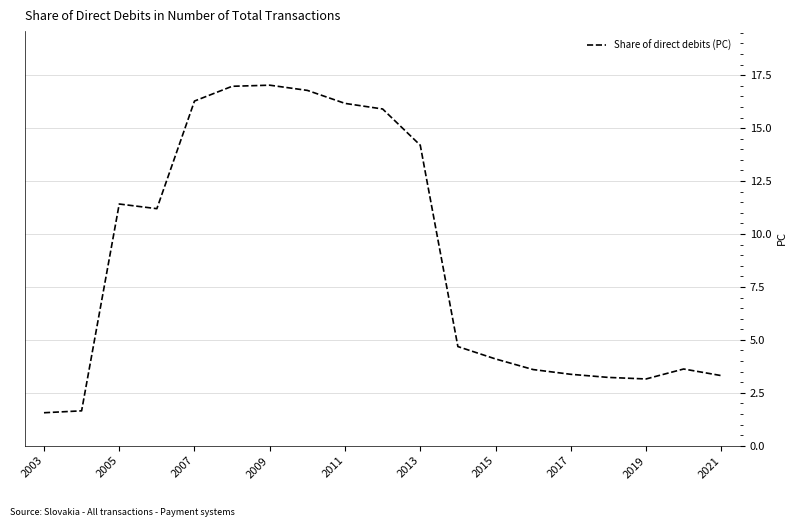

What is the smallest value displayed?

1.6